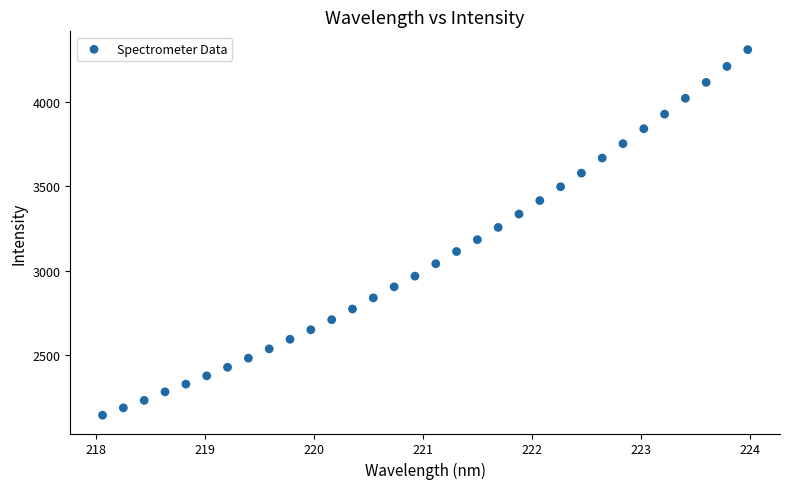

What is the range of X values (max minus min)?

5.9